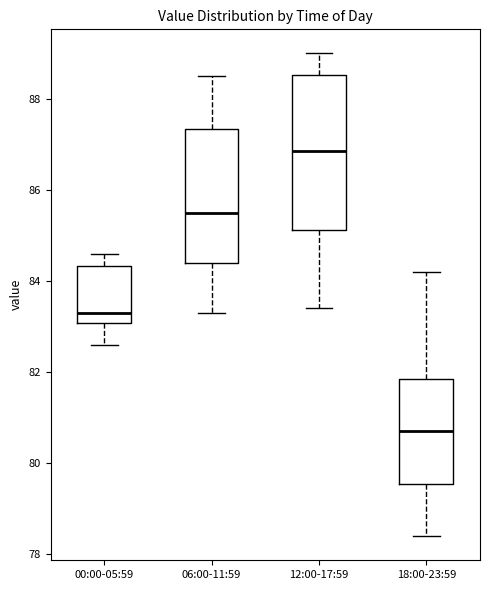

Reading left to right, transcribe this box plot: for each box, give where its median line is, the range the box spans, and where its two whiskers end, as read against the y-axis. The values are not printed on the chart, so give them approximately, as read against the axis.

00:00-05:59: median 83.4, box 83.0 to 84.4, whiskers 82.6 to 84.6
06:00-11:59: median 85.6, box 84.4 to 87.4, whiskers 83.4 to 88.6
12:00-17:59: median 86.8, box 85.2 to 88.6, whiskers 83.4 to 89.0
18:00-23:59: median 80.8, box 79.6 to 81.8, whiskers 78.4 to 84.2